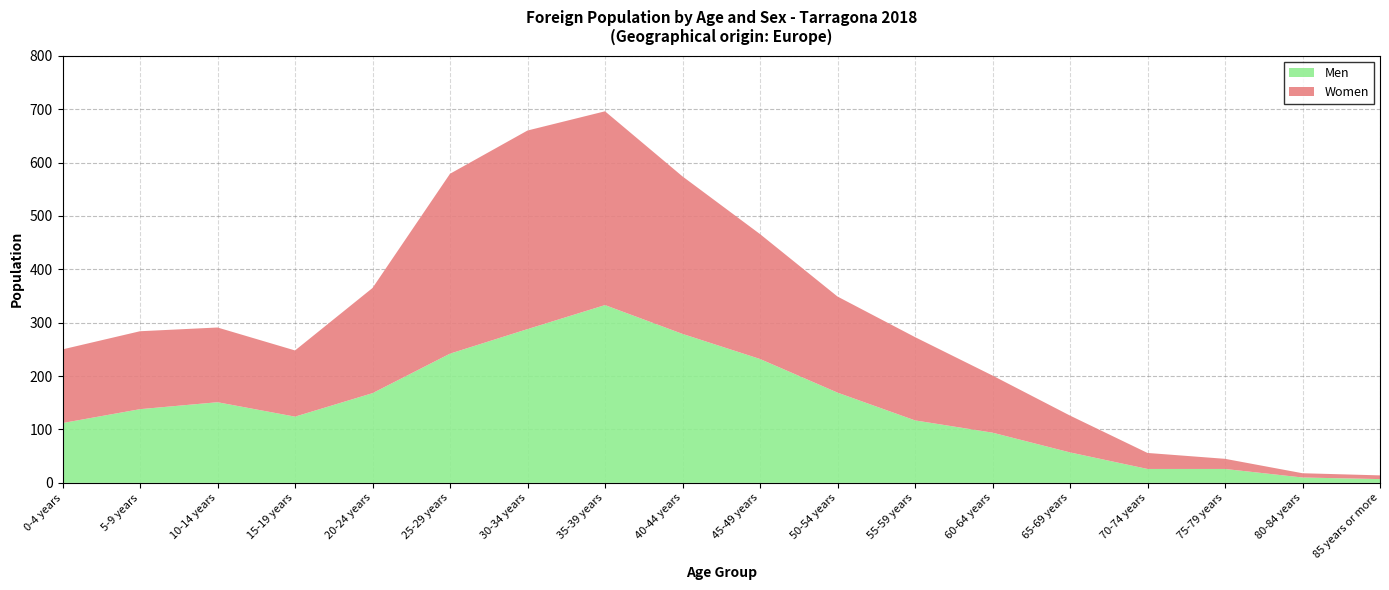

Reading left to right, transcribe all the data shown in this chart.

Men: 0-4 years=112	5-9 years=138	10-14 years=151	15-19 years=124	20-24 years=168	25-29 years=242	30-34 years=288	35-39 years=333	40-44 years=279	45-49 years=232	50-54 years=169	55-59 years=117	60-64 years=94	65-69 years=57	70-74 years=26	75-79 years=26	80-84 years=10	85 years or more=7
Women: 0-4 years=138	5-9 years=146	10-14 years=140	15-19 years=124	20-24 years=197	25-29 years=337	30-34 years=372	35-39 years=363	40-44 years=295	45-49 years=234	50-54 years=180	55-59 years=156	60-64 years=107	65-69 years=69	70-74 years=30	75-79 years=19	80-84 years=8	85 years or more=7